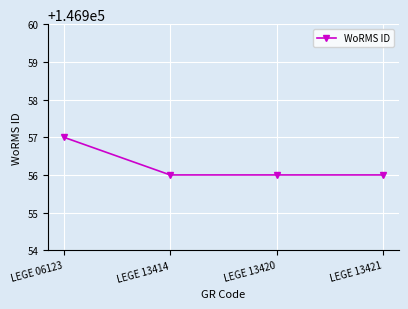

How many lines are shown in the chart?

1